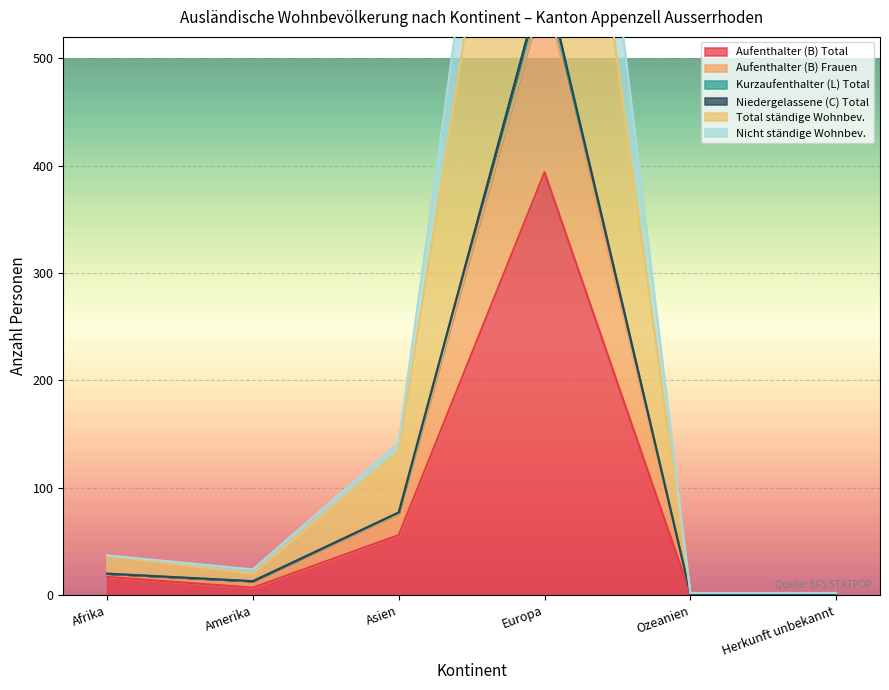

How many data points in Aufenthalter (B) Total are less than 17?

3